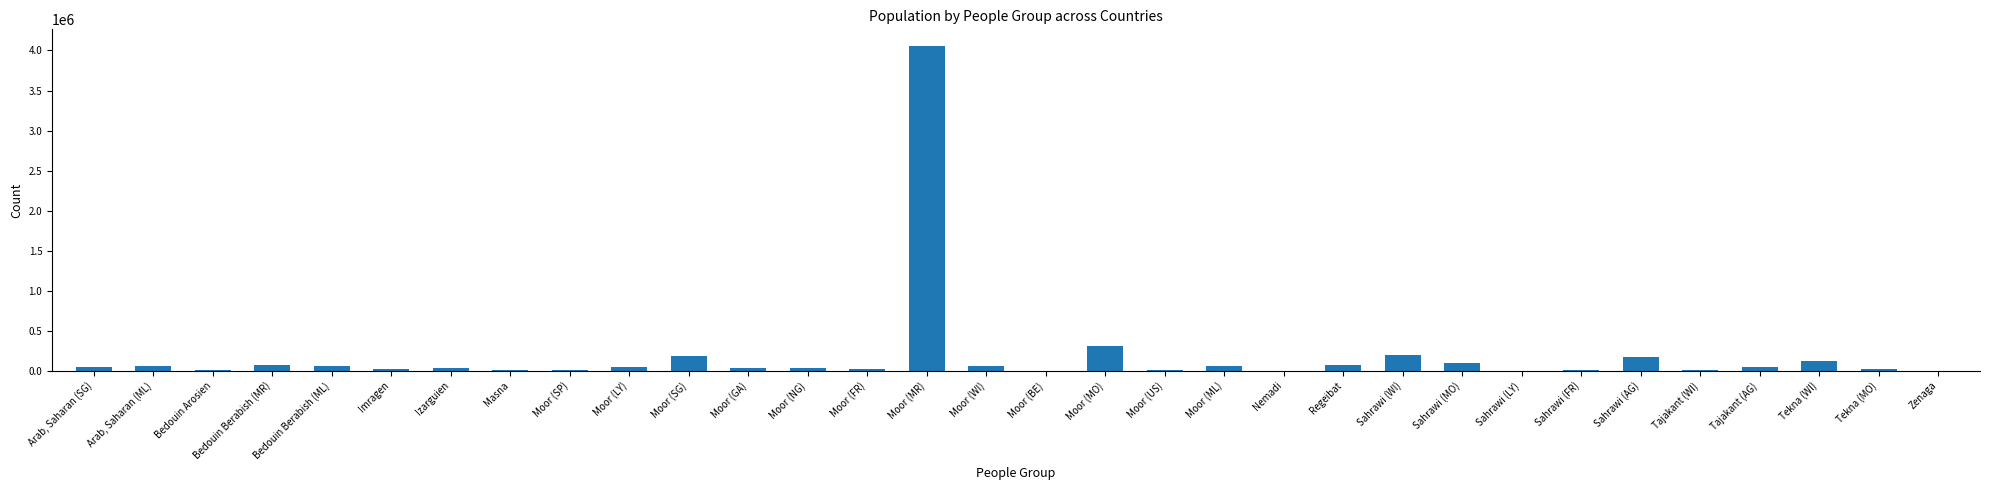

Is it true that the value at Moor (MR) is 6218126?

False